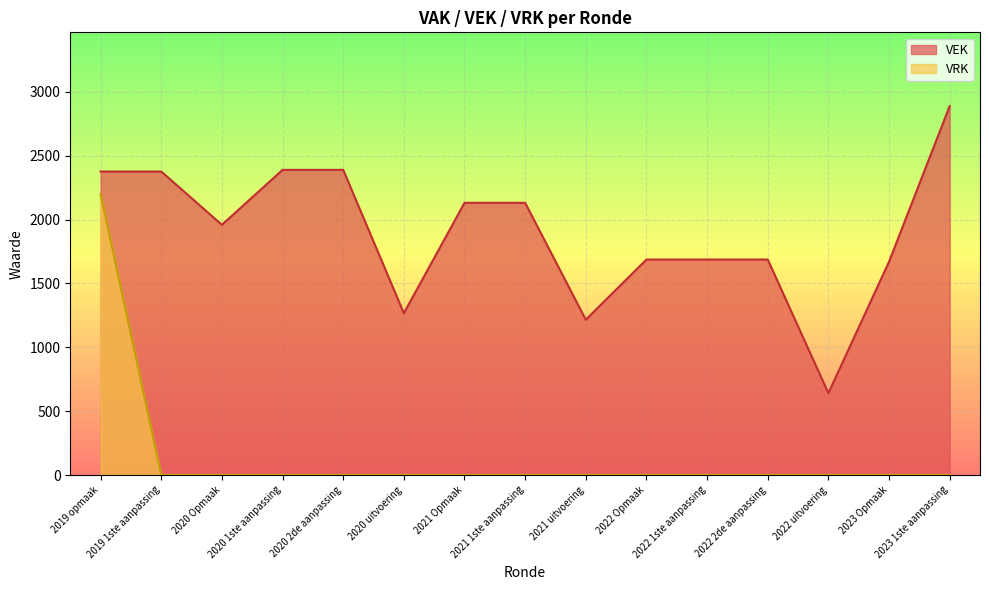

Rank the series at 2020 Opmaak from lowest to highest value.

VRK, VEK